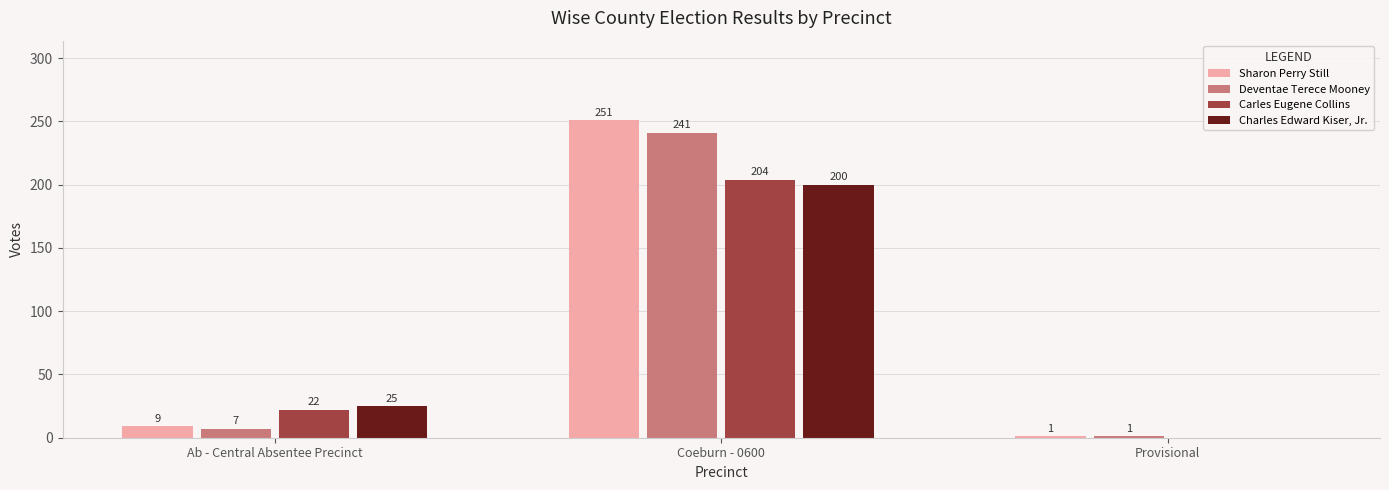

True or false: Carles Eugene Collins has a value of 204 at Coeburn - 0600.

True